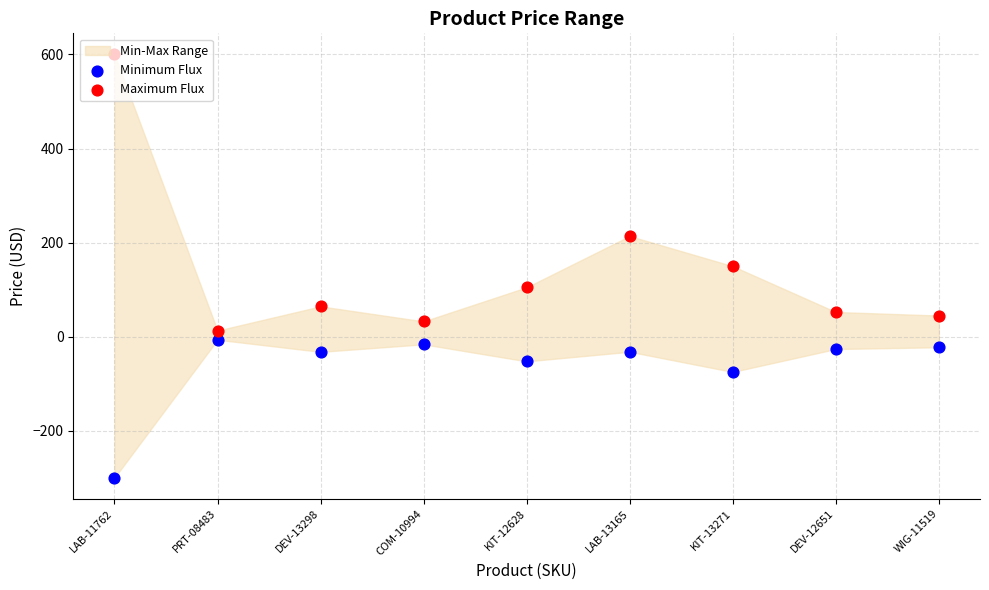

At which category is the sum across all series the highest?

LAB-11762